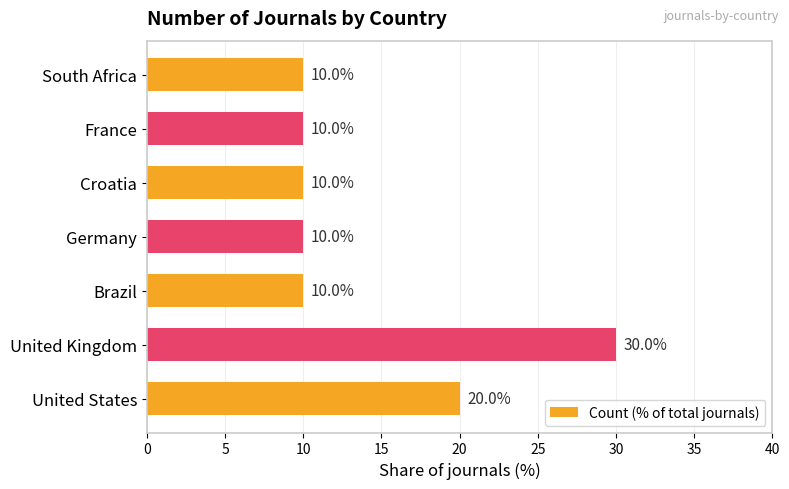

What is the minimum value shown in the chart?

10